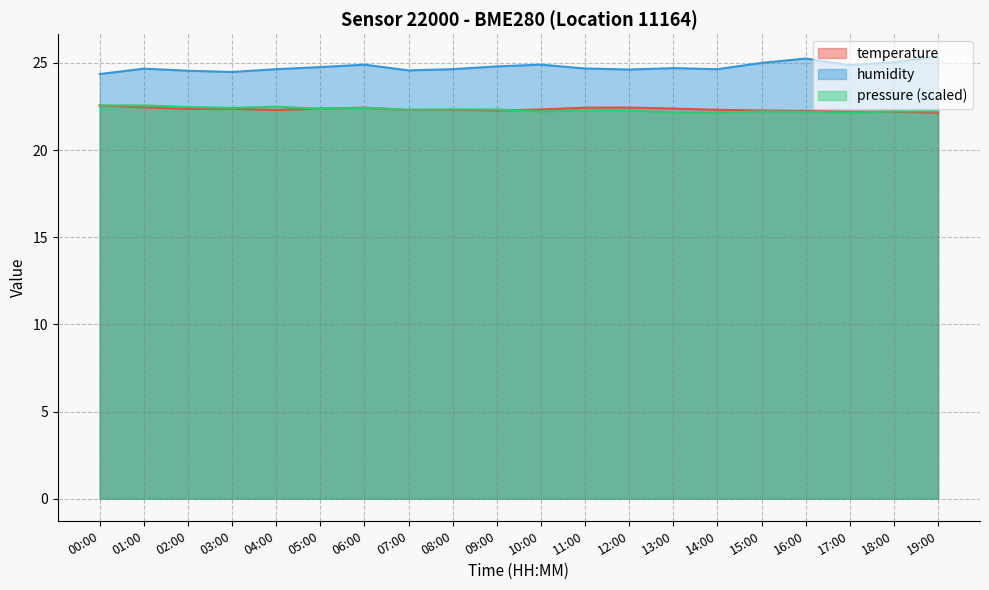

Reading right to left, transcribe all the data shown in this chart.

temperature: 22.1	22.2	22.2	22.2	22.3	22.3	22.4	22.4	22.4	22.3	22.3	22.3	22.3	22.4	22.4	22.3	22.4	22.4	22.4	22.6
humidity: 25.4	25.0	24.9	25.2	25.0	24.6	24.7	24.6	24.7	24.9	24.8	24.6	24.6	24.9	24.8	24.6	24.5	24.6	24.7	24.4
pressure_norm: 22.2	22.2	22.1	22.2	22.2	22.2	22.2	22.3	22.3	22.2	22.3	22.3	22.3	22.4	22.4	22.5	22.4	22.5	22.6	22.6